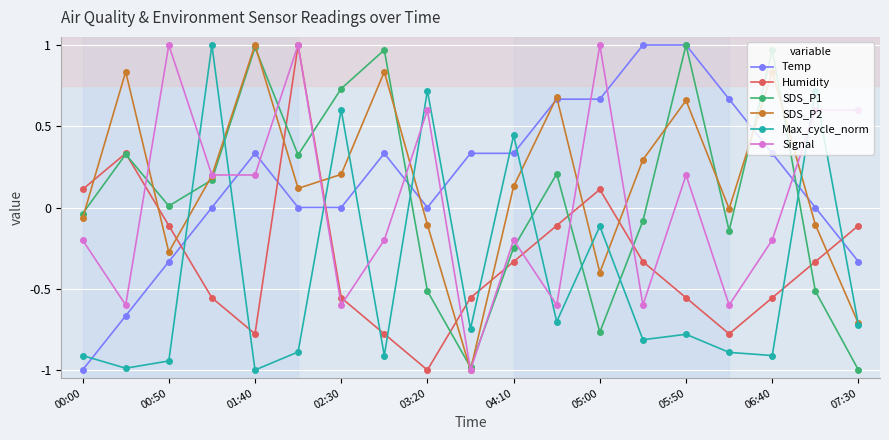

How many positive values does the Humidity series have?

4